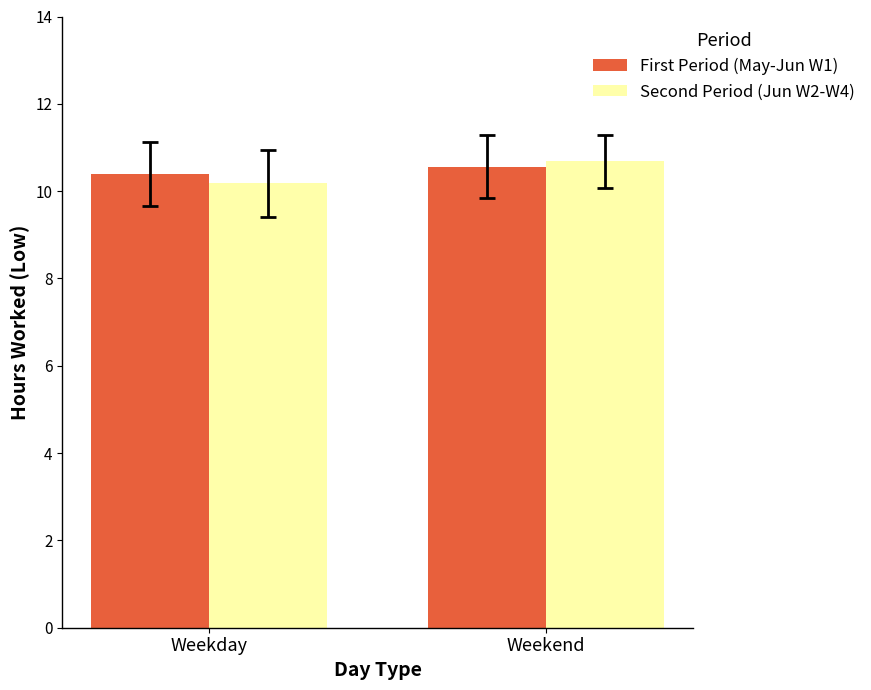

Are the bars horizontal?

No